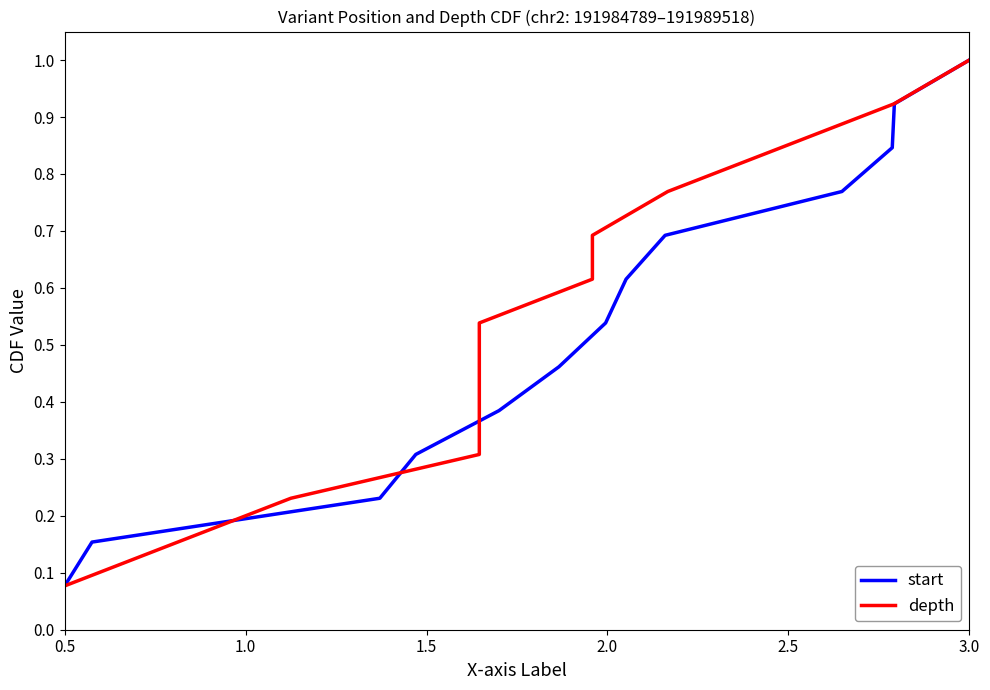

Which has a higher value, 2.0 or 2.5?

2.5